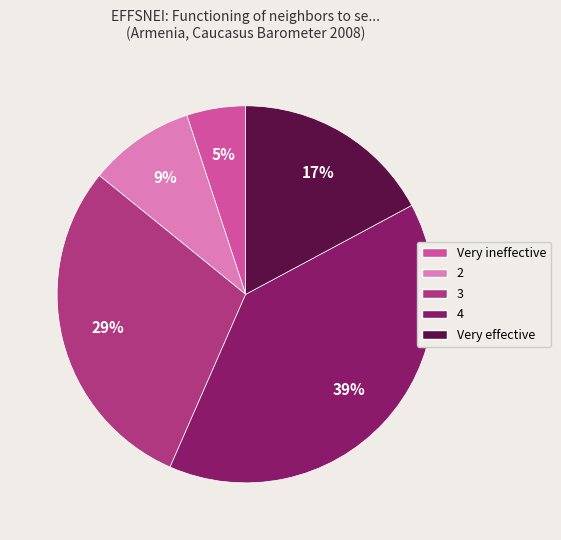

What is the smallest slice in the pie chart?

Very ineffective